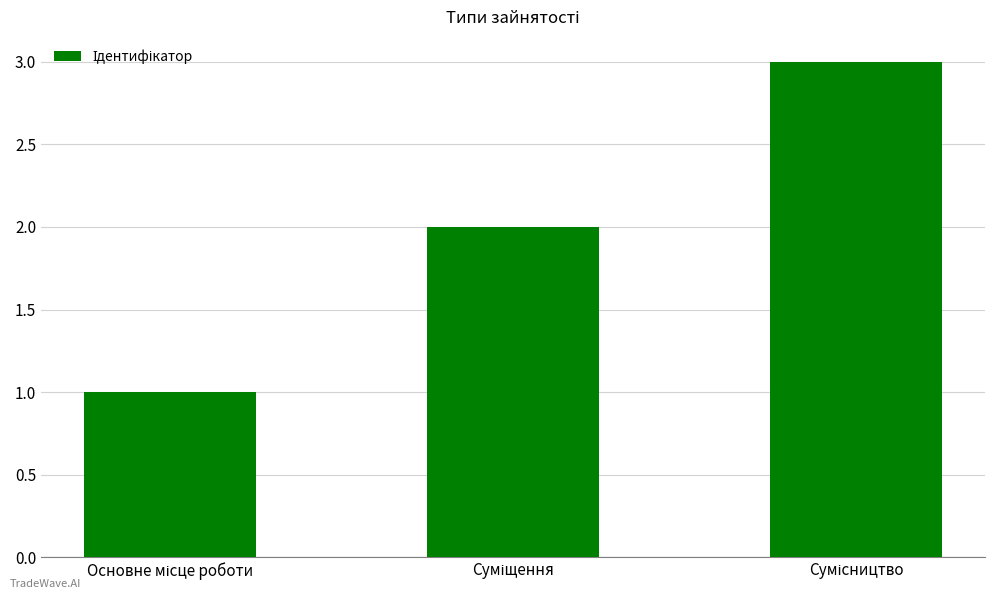

How many values are between 1 and 3?

3